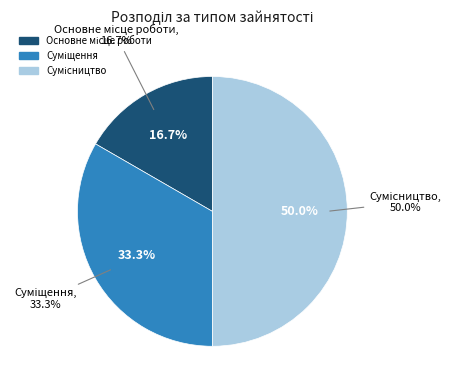

What percentage is NOT represented by Основне місце роботи?

83.3%